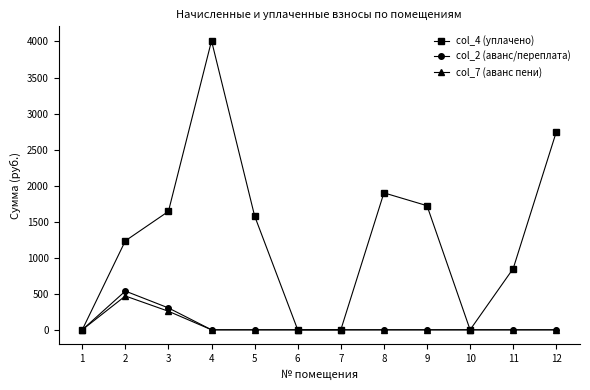

What is the difference between the maximum and minimum values in the col_2 (аванс/переплата) series?

537.6